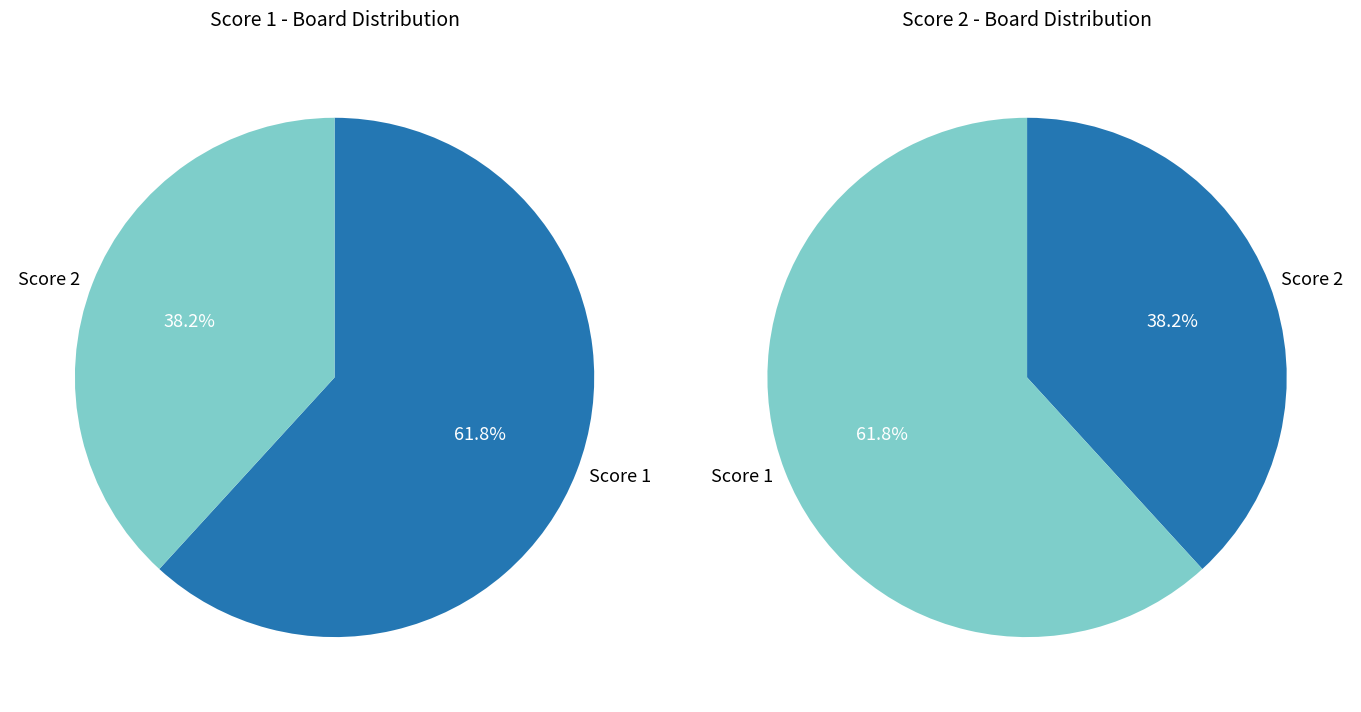

What is the smallest slice in the pie chart?

2